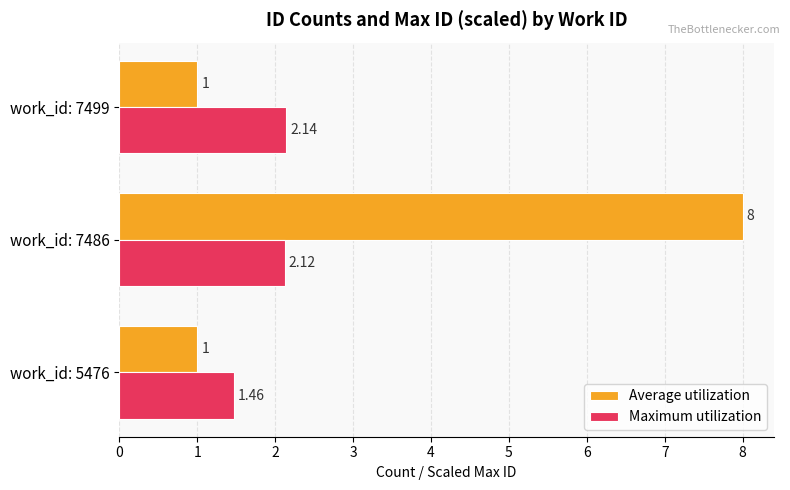

Which series has the widest spread of values?

Average utilization